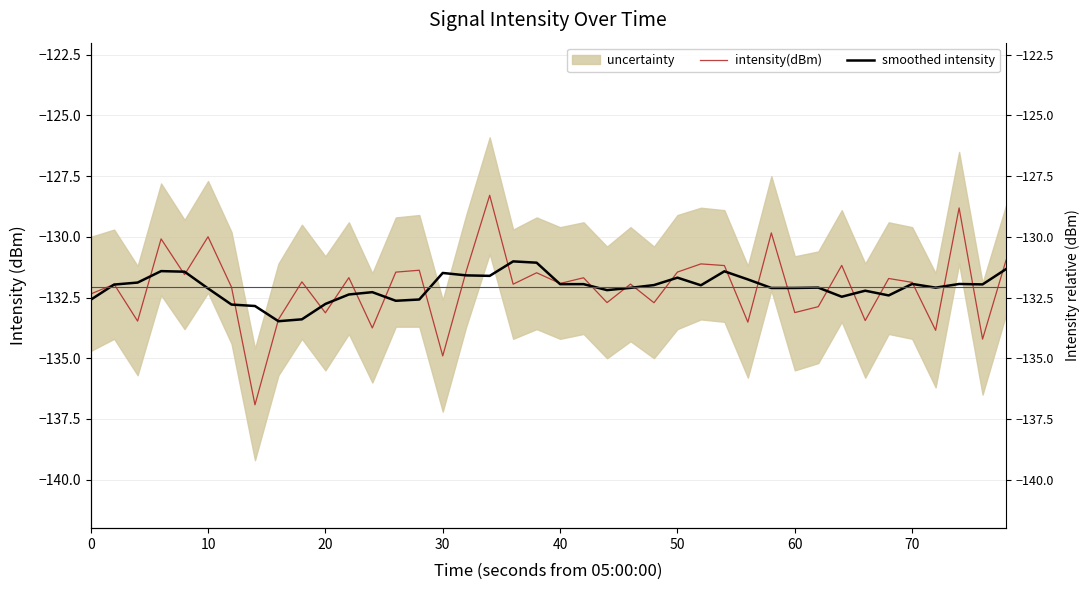

What is the difference between the second highest and second lowest values in the smoothed intensity series?

2.3